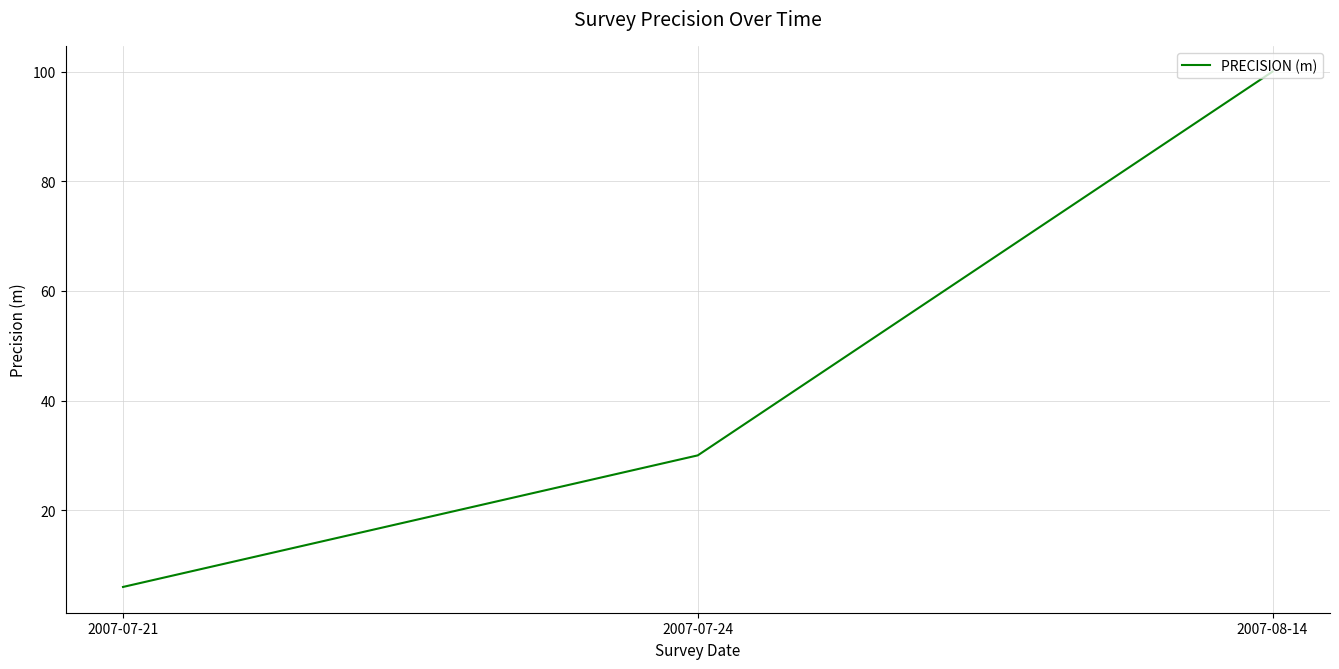

The value at 2007-07-21 is 1. True or false?

False